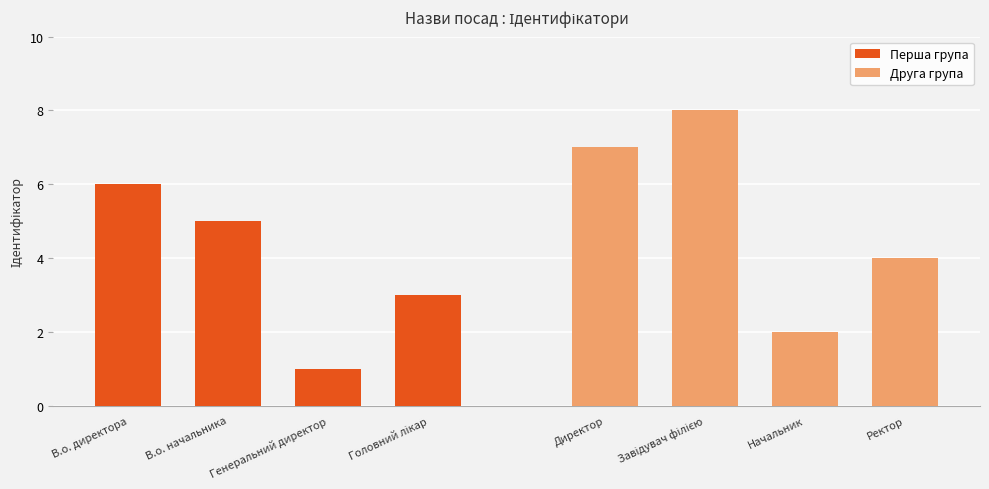

How many groups of bars are there?

4